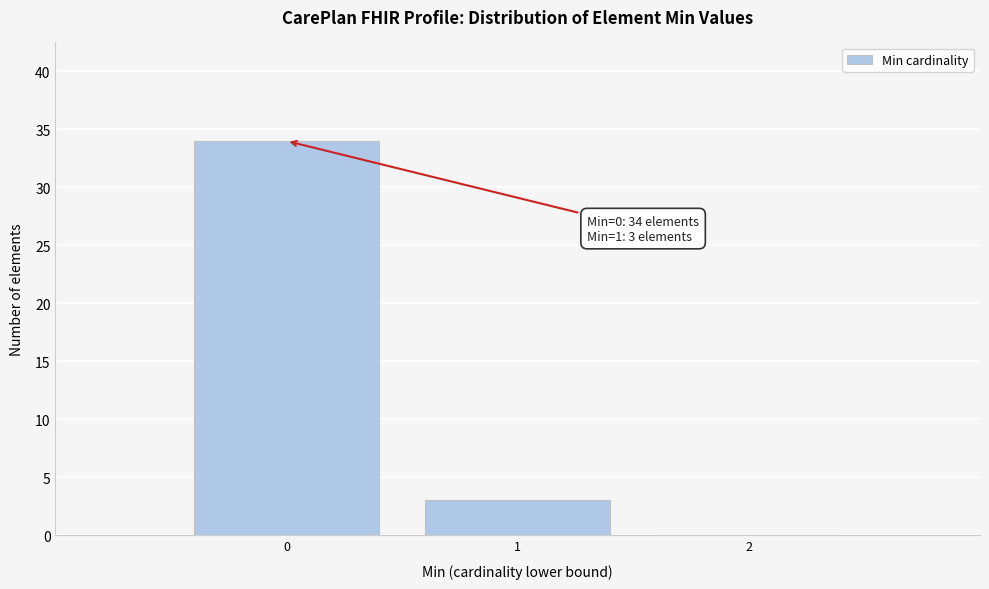

Over which range of the x-axis is the bar tallest?

-0.5 to 0.5